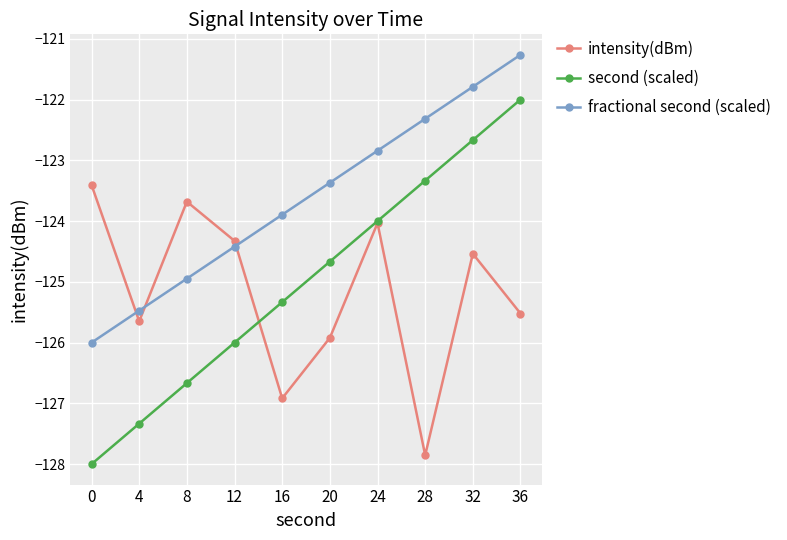

What is the sum of the fractional second (scaled) values at 4 and 28?

-247.8